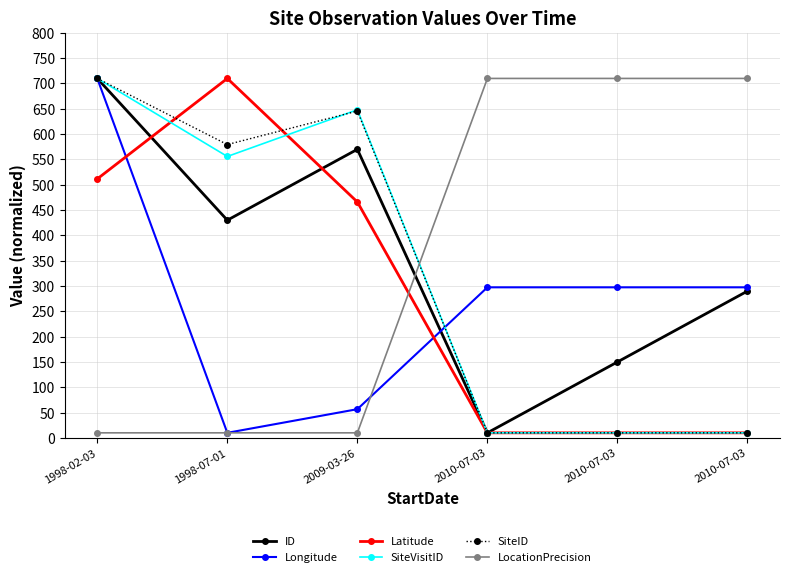

Is the value of Longitude at 2010-07-03 greater than the value of Latitude at 1998-02-03?

No